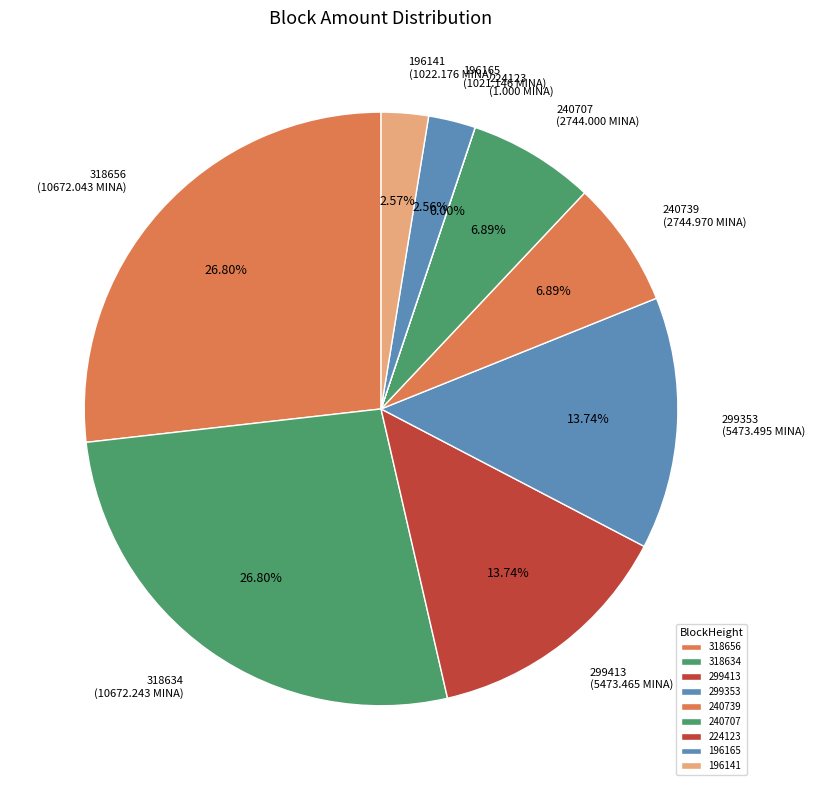

Is there a majority slice in this chart?

No